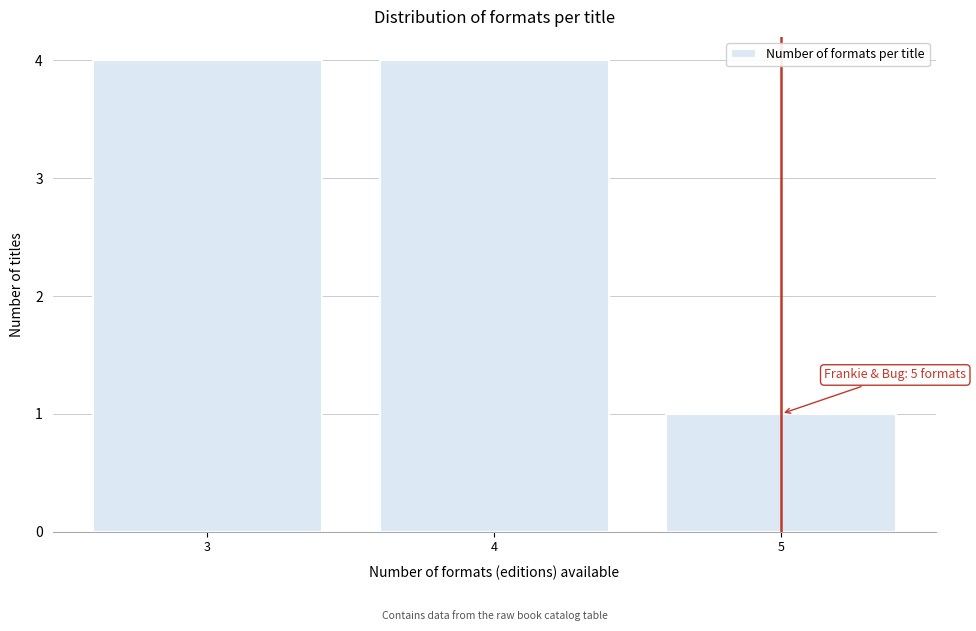

Reading left to right, what are all the values shown in this chart?

4	4	1